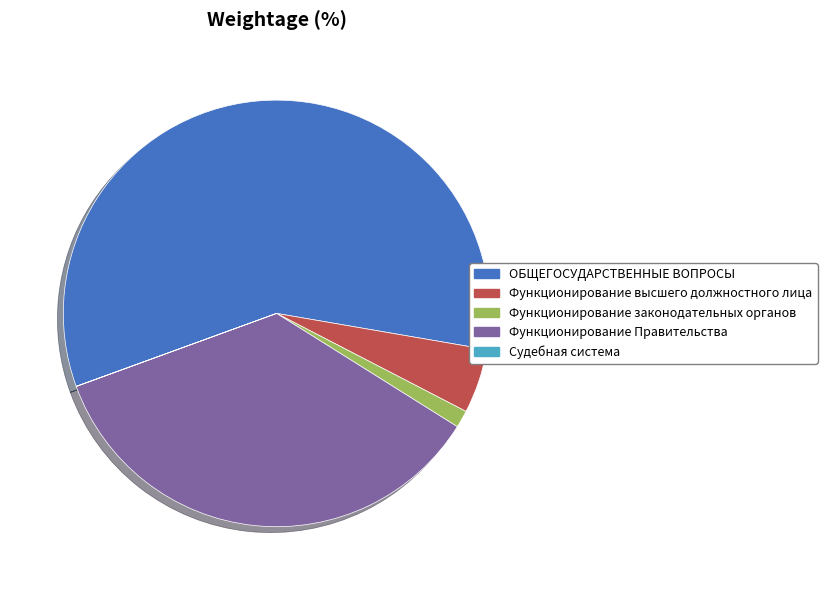

Is it true that ОБЩЕГОСУДАРСТВЕННЫЕ ВОПРОСЫ is 67% of the pie?

False